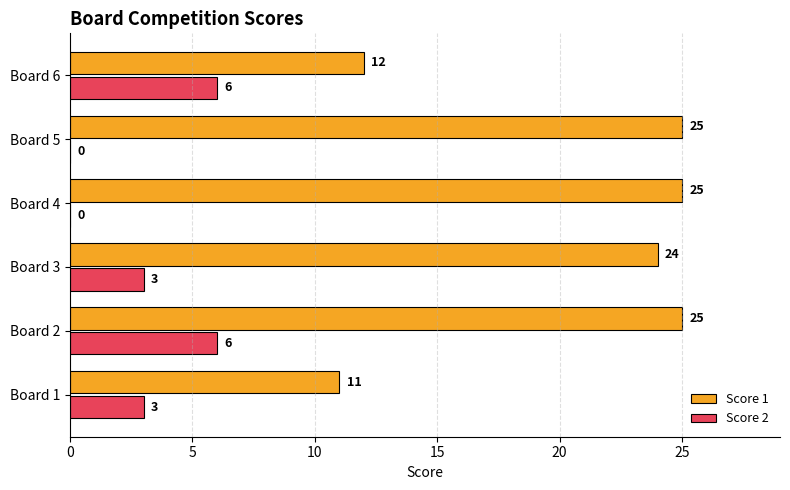

Which series has the largest total across all categories?

Score 1